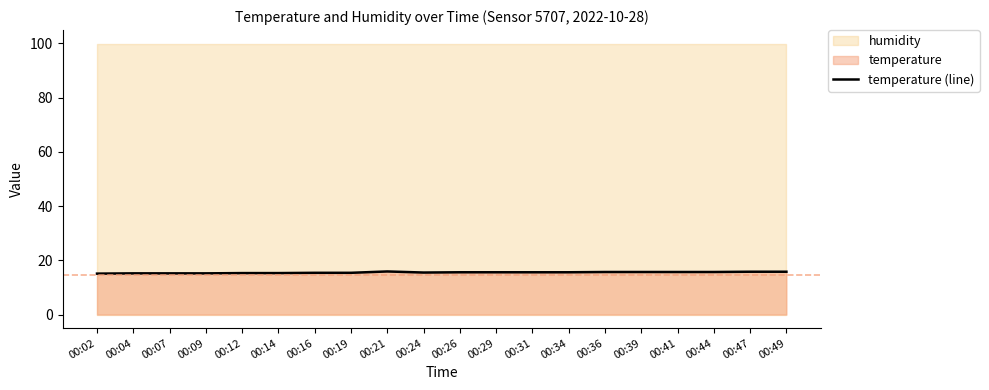

Which category has the highest value across all series?

00:21